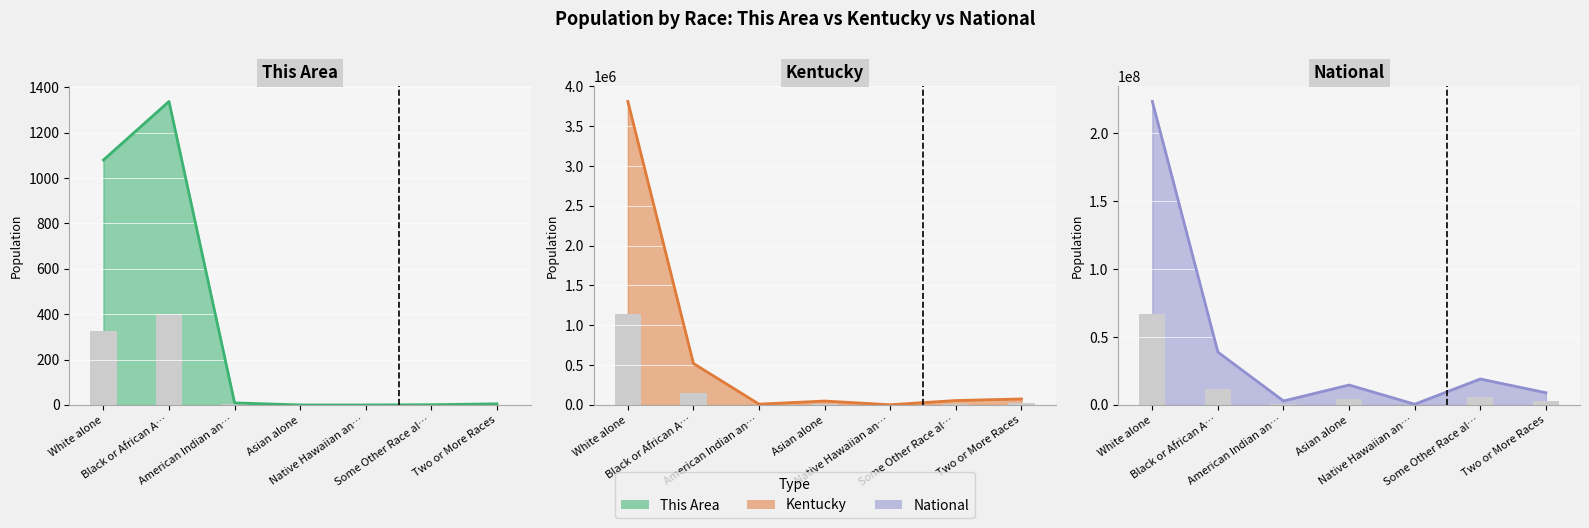

Which series has the largest total across all categories?

National